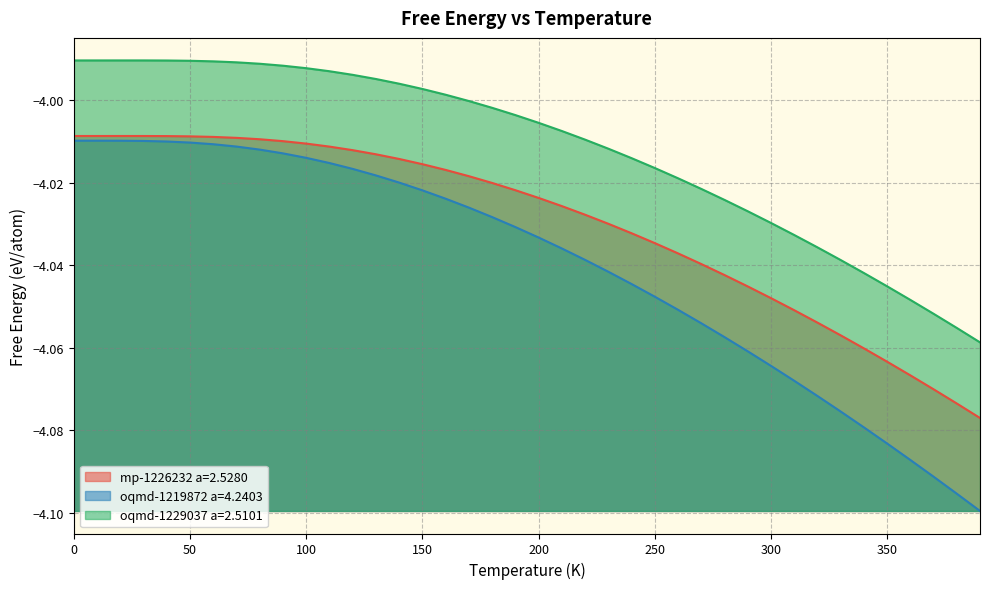

True or false: mp-1226232 a=2.5280 and oqmd-1219872 a=4.2403 intersect in this chart.

False